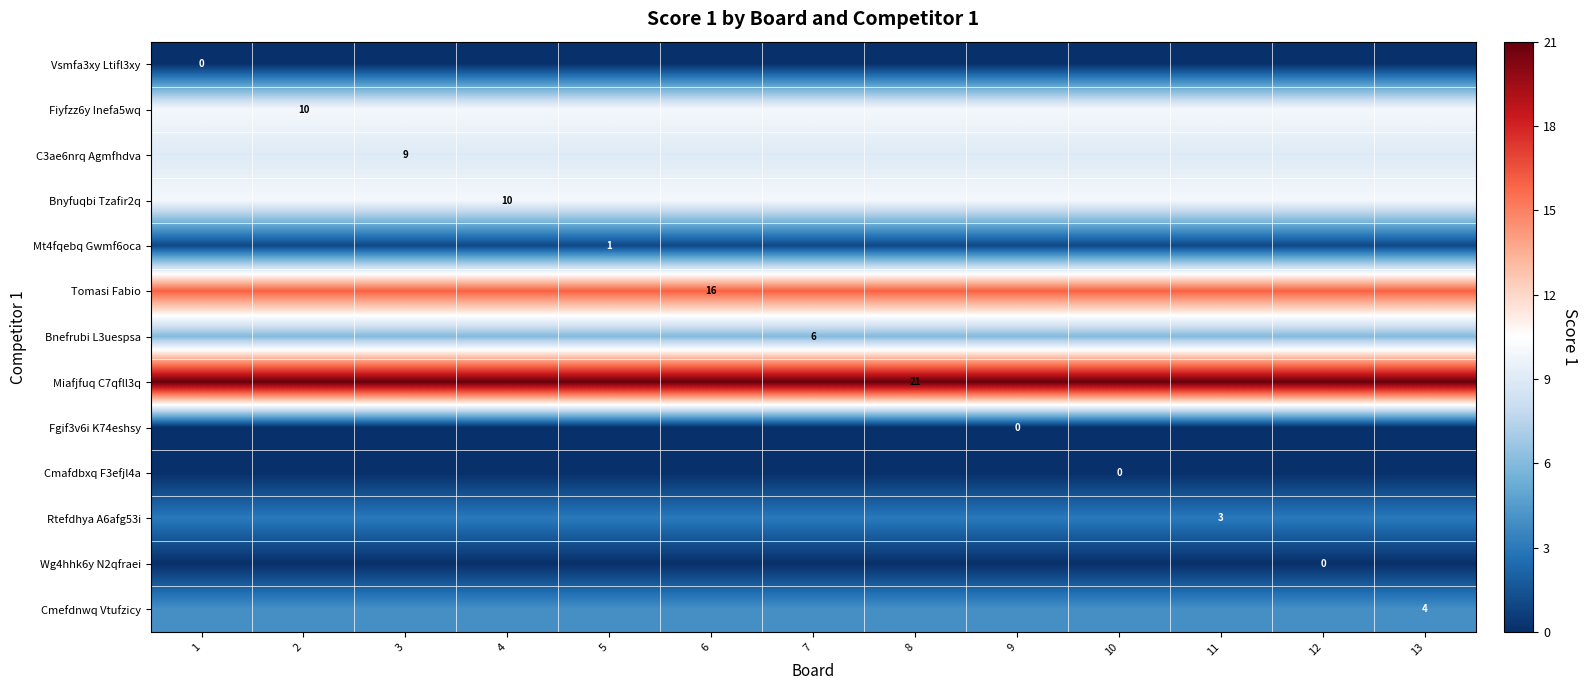

At which category is the sum across all series the highest?

1